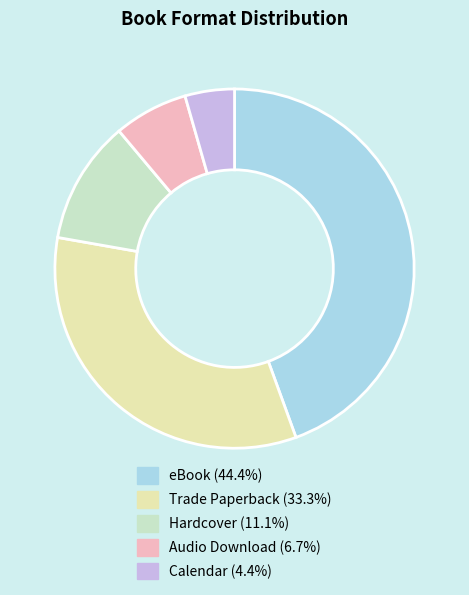

How many slices are in this pie chart?

5